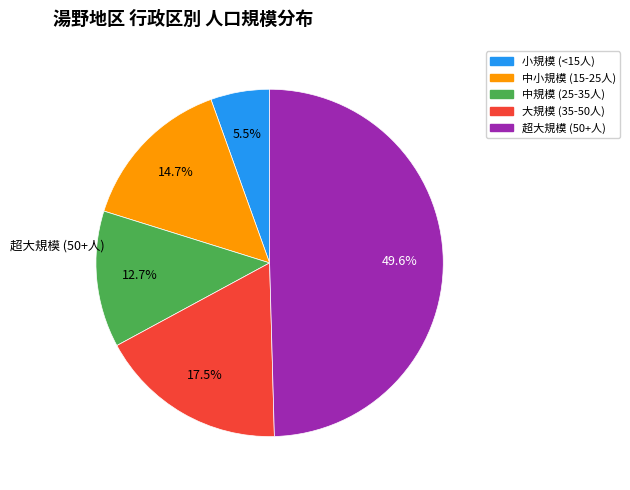

How many slices are in this pie chart?

5